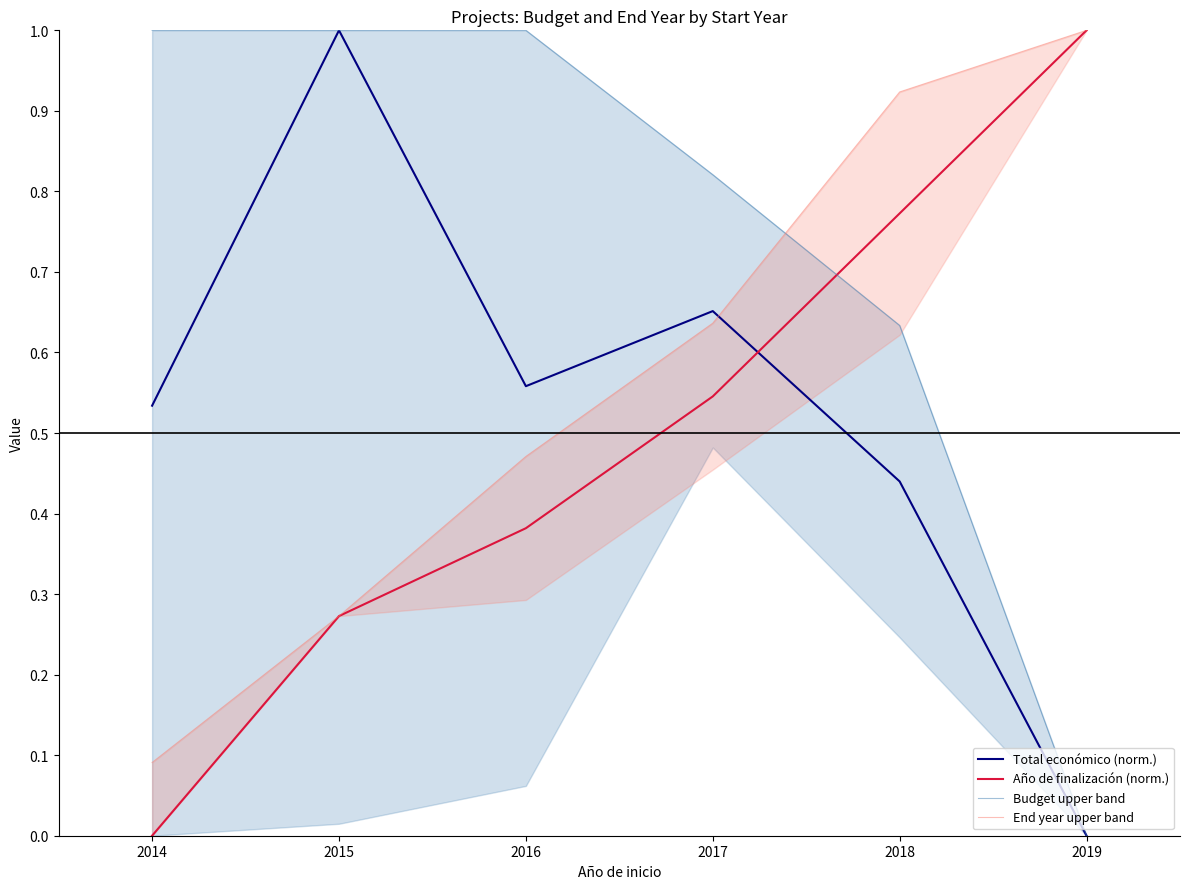

True or false: End year upper band and Budget upper band cross at least once.

True